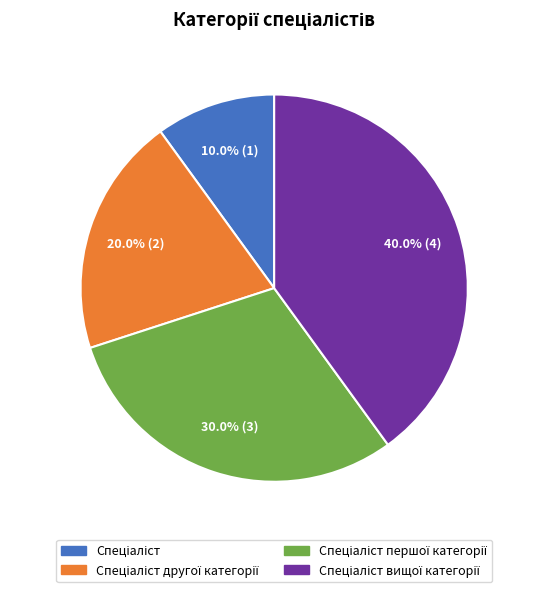

Is there any slice that represents more than half of the pie?

No